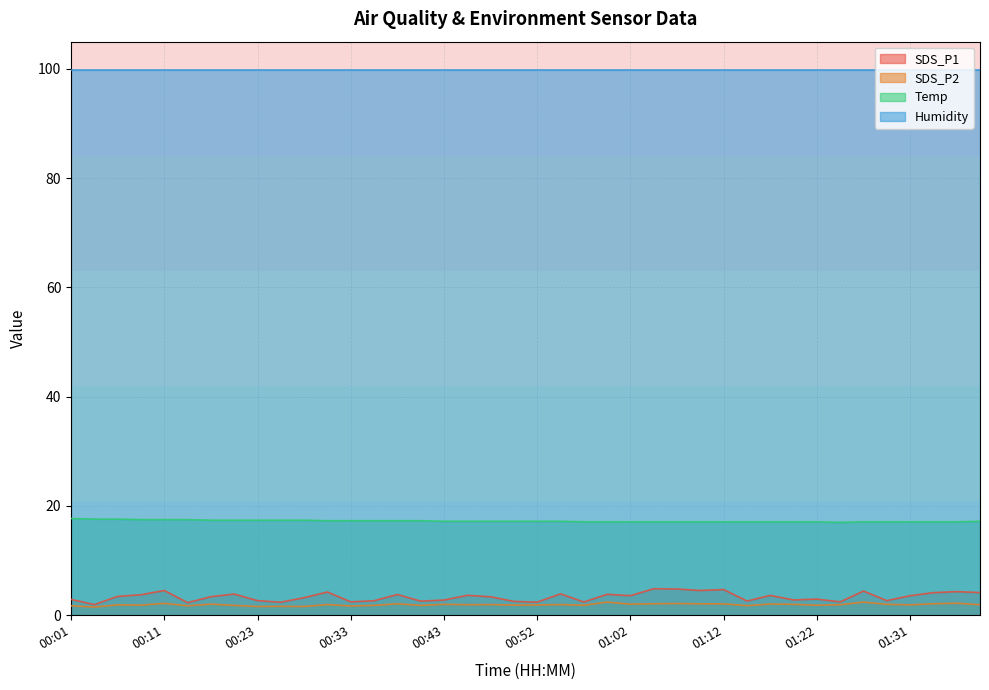

Which series has the widest spread of values?

SDS_P1